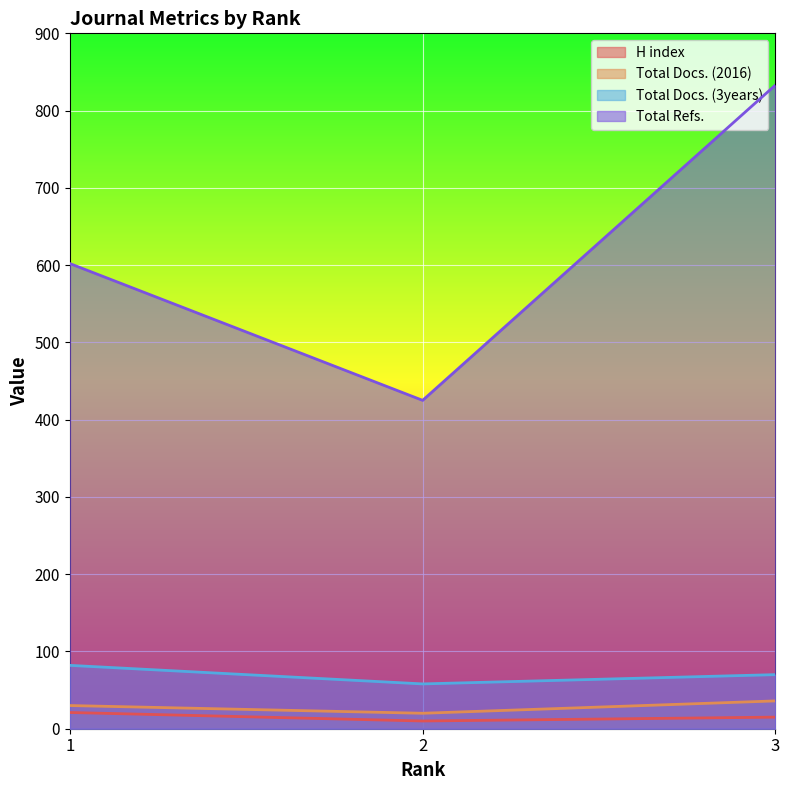

What is the difference between the maximum and minimum values in the Total Docs. (2016) series?

16